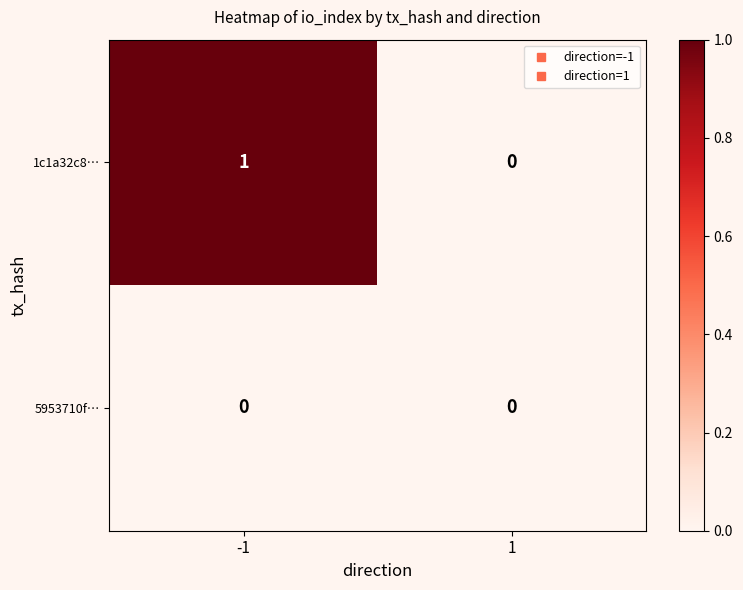

At -1, list the series in order from smallest to largest.

5953710f…, 1c1a32c8…